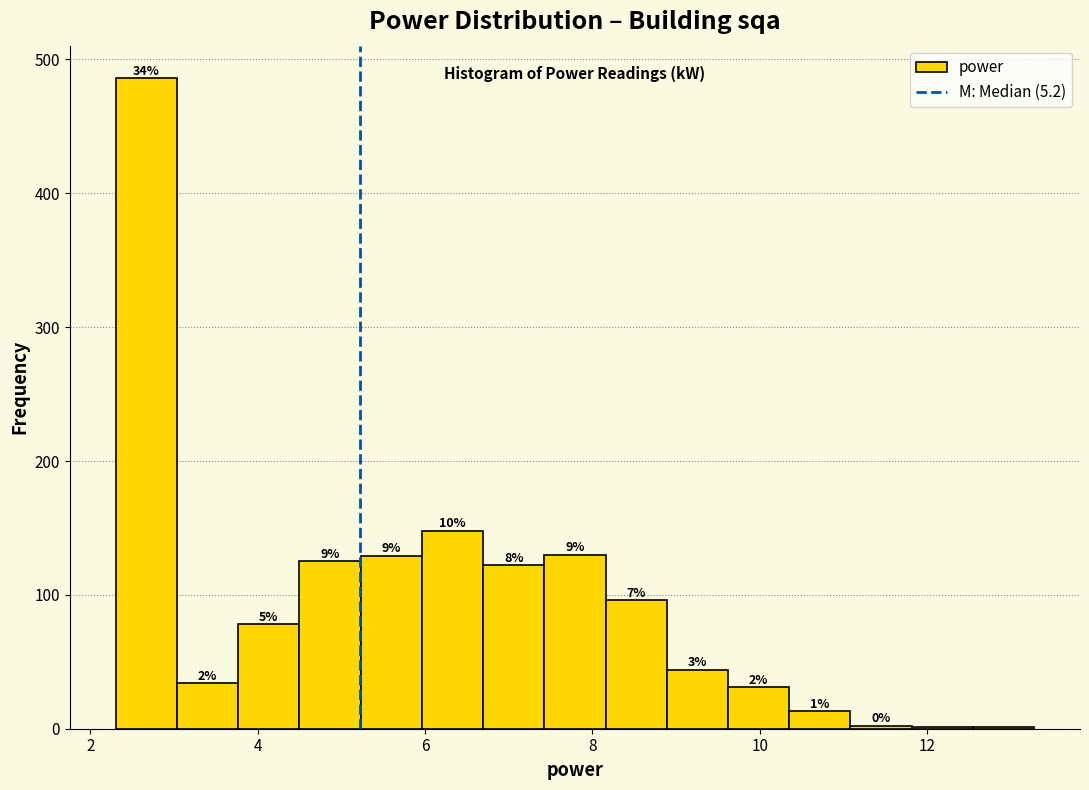

Read against the x-axis, roughly where is the centre of the tallest bar?

2.6